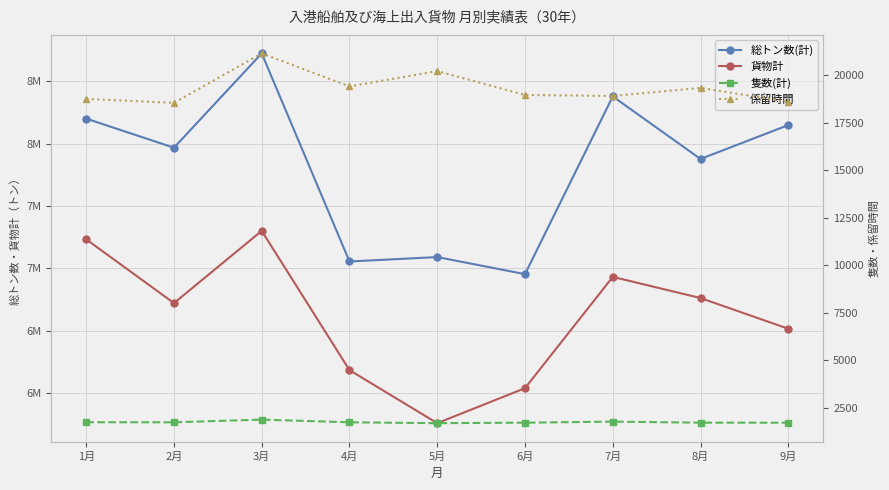

Which has a higher value, 7月 or 6月?

7月